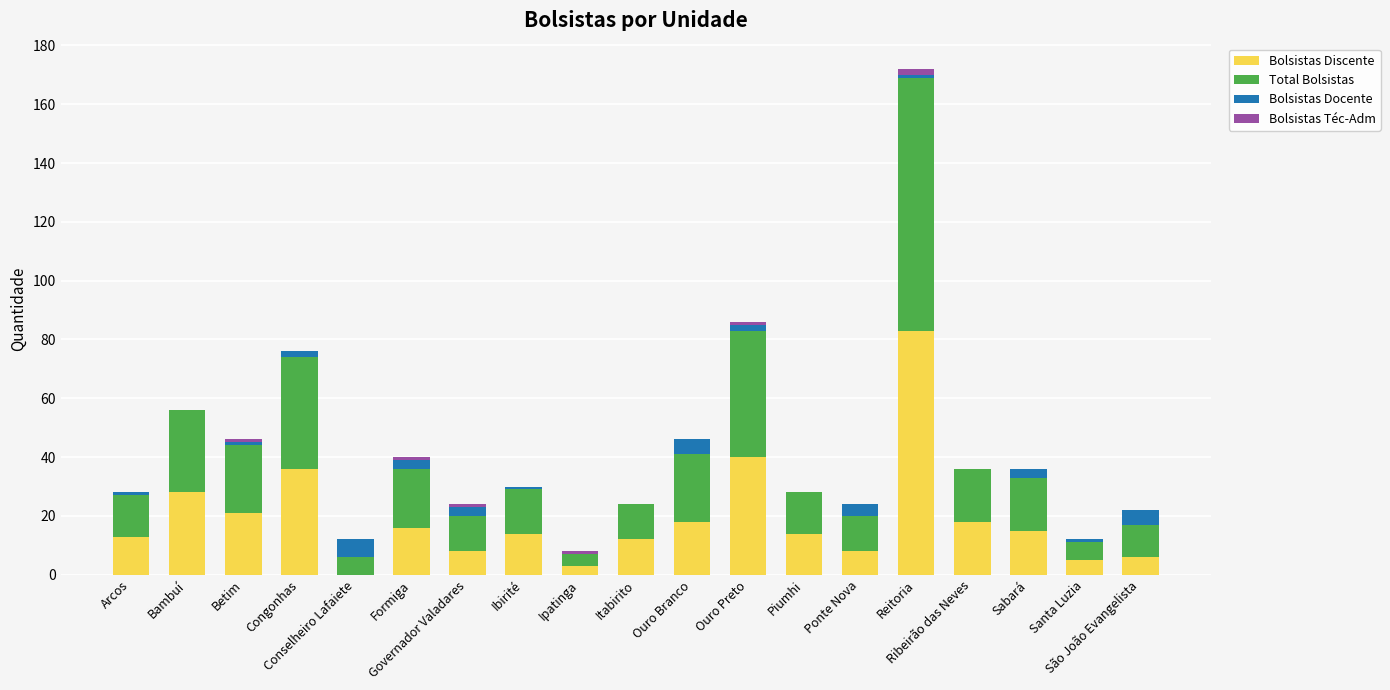

At which label is Total Bolsistas closest to 45?

Ouro Preto